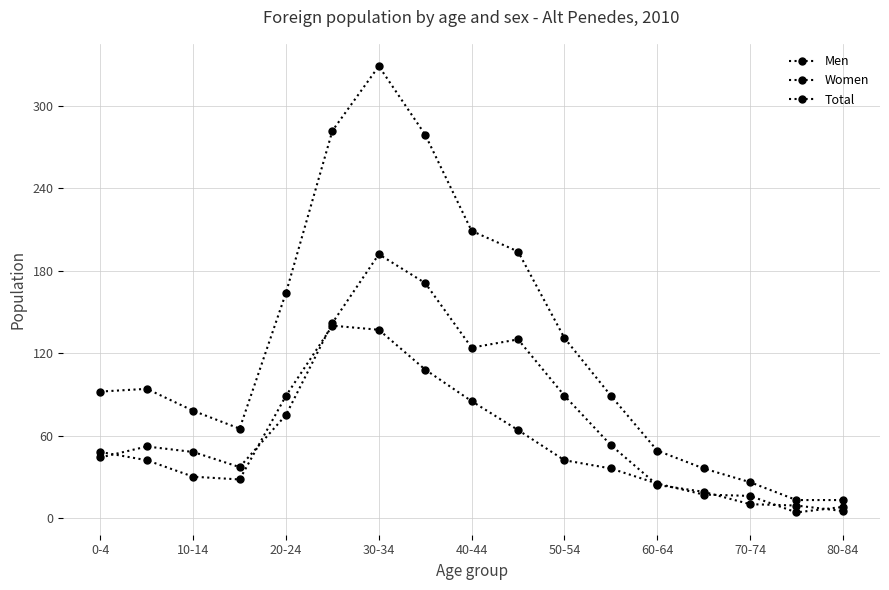

Is this an area chart (filled region under the line)?

No